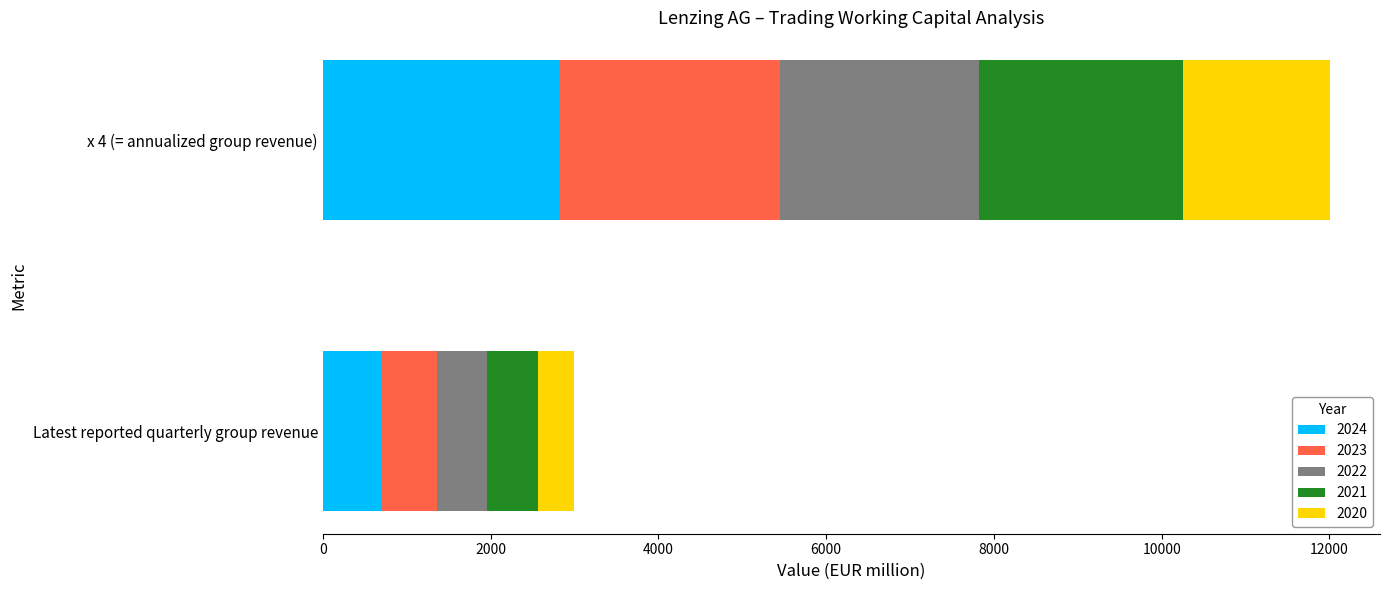

Rank the categories by 2024 value from highest to lowest.

x 4 (= annualized group revenue), Latest reported quarterly group revenue